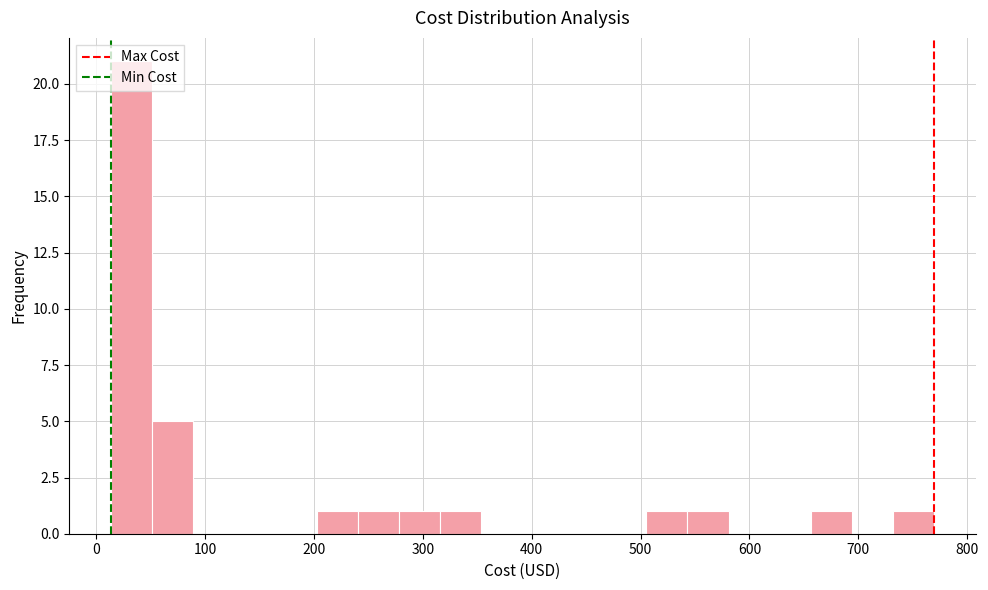

Read against the x-axis, roughly where is the centre of the tallest bar?

30